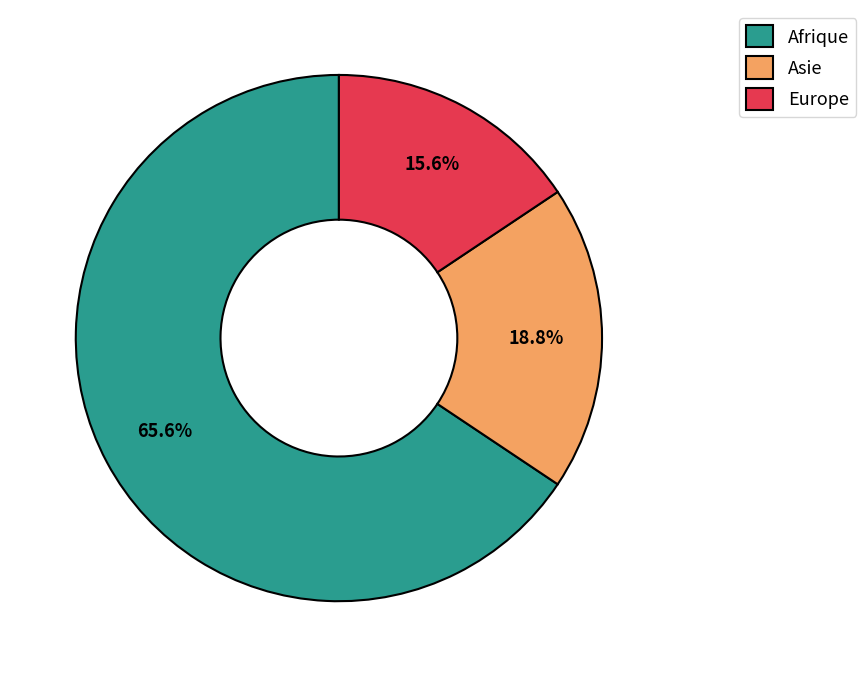

To the nearest percent, what percentage of the pie is Europe?

16%